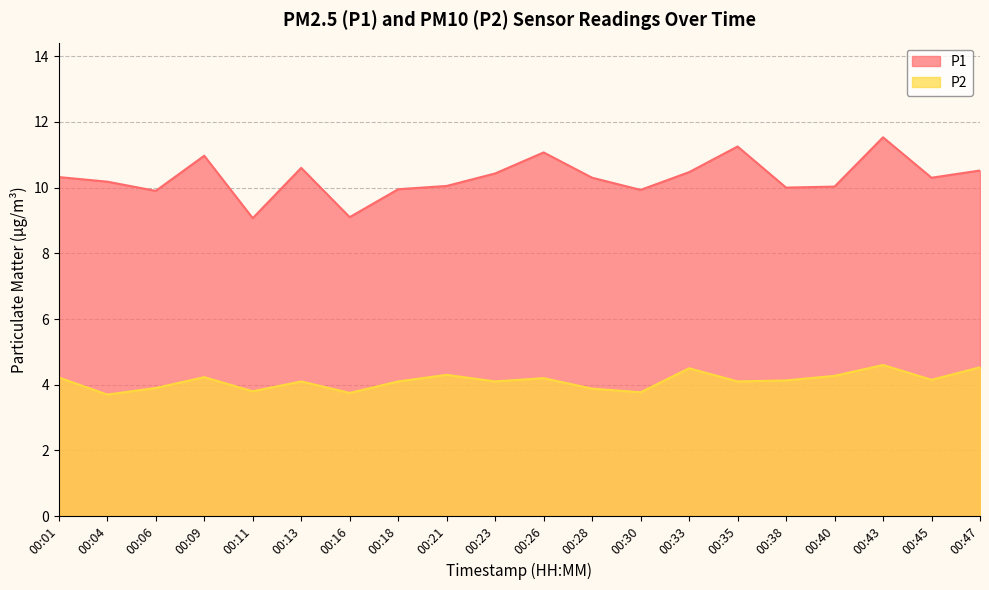

What is the difference between the second highest and second lowest values in the P2 series?

0.8